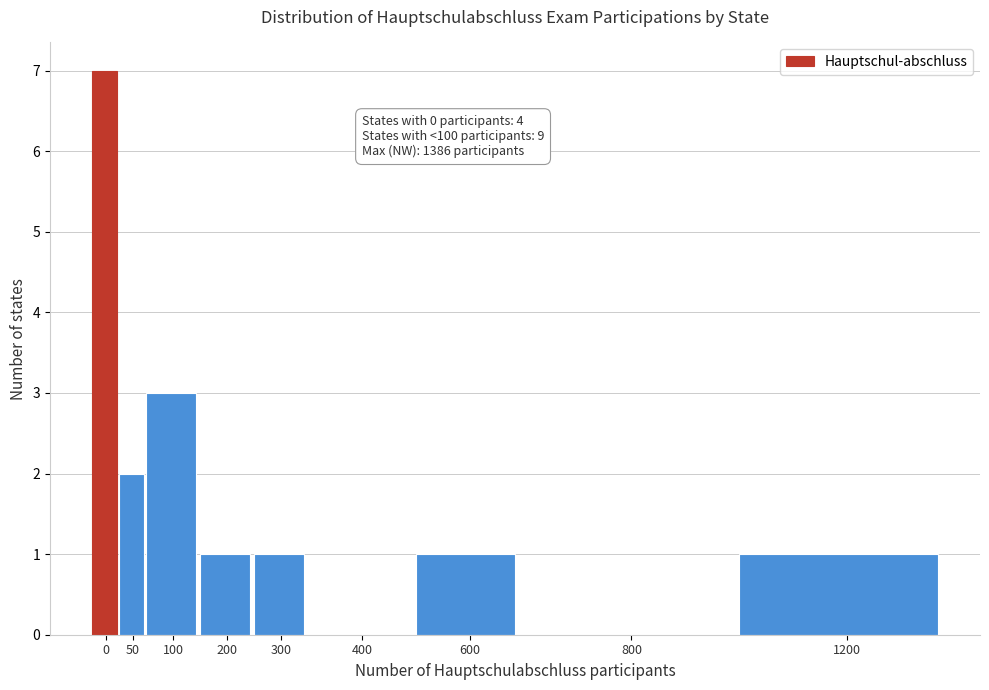

Reading right to left, transcribe all the data shown in this chart.

1200=1	800=0	600=1	400=0	300=1	200=1	100=3	50=2	0=7